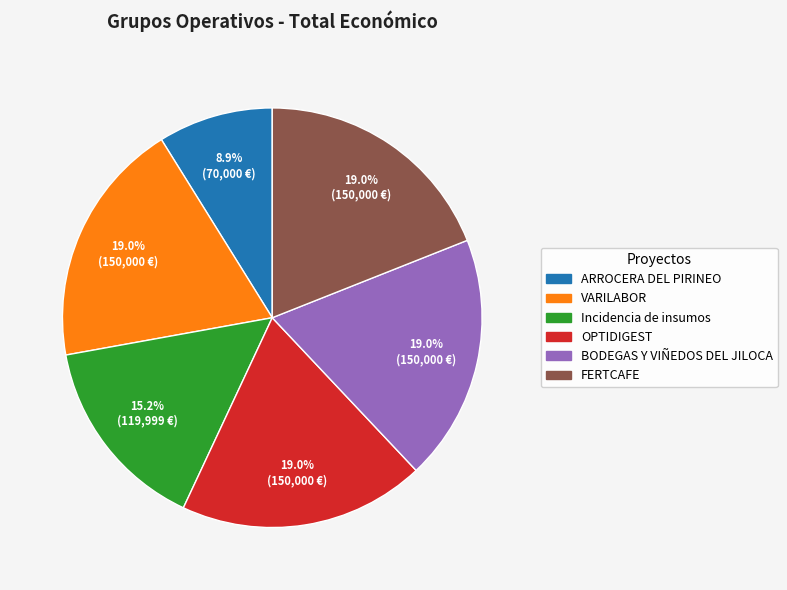

Is it true that ARROCERA DEL PIRINEO is 1% of the pie?

False